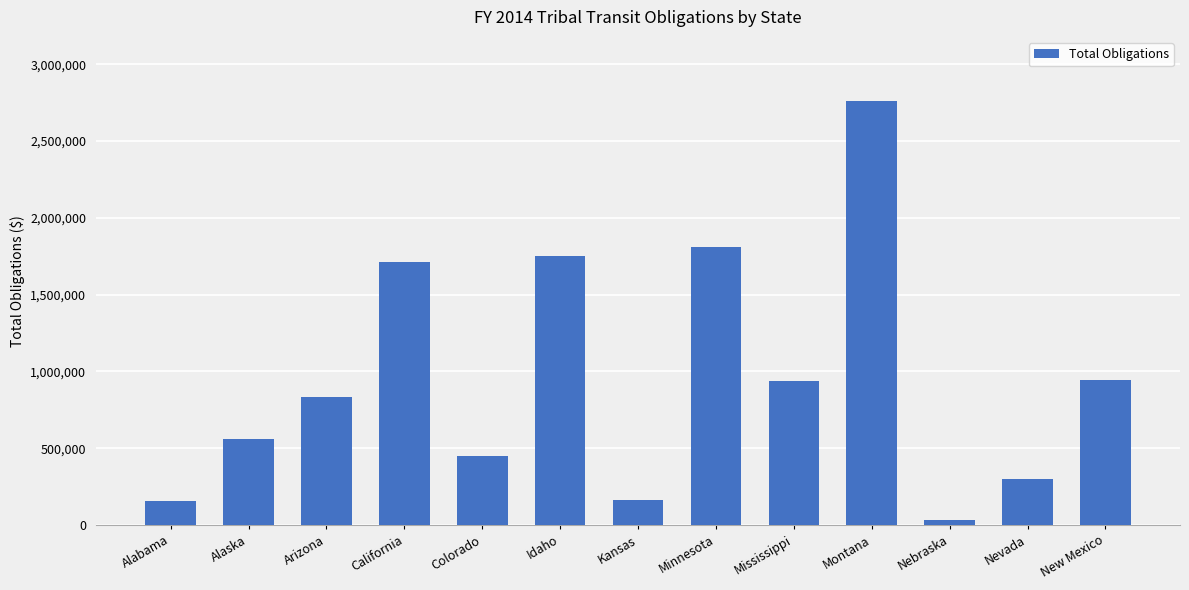

What is the ratio of the value at Montana to the value at Nevada?

9.2